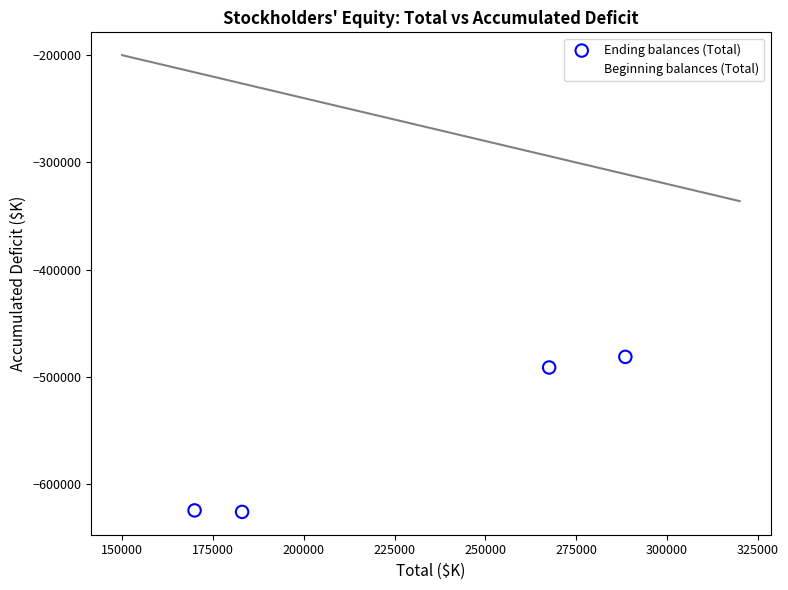

Which series reaches the maximum Y coordinate?

Beginning balances (Total)